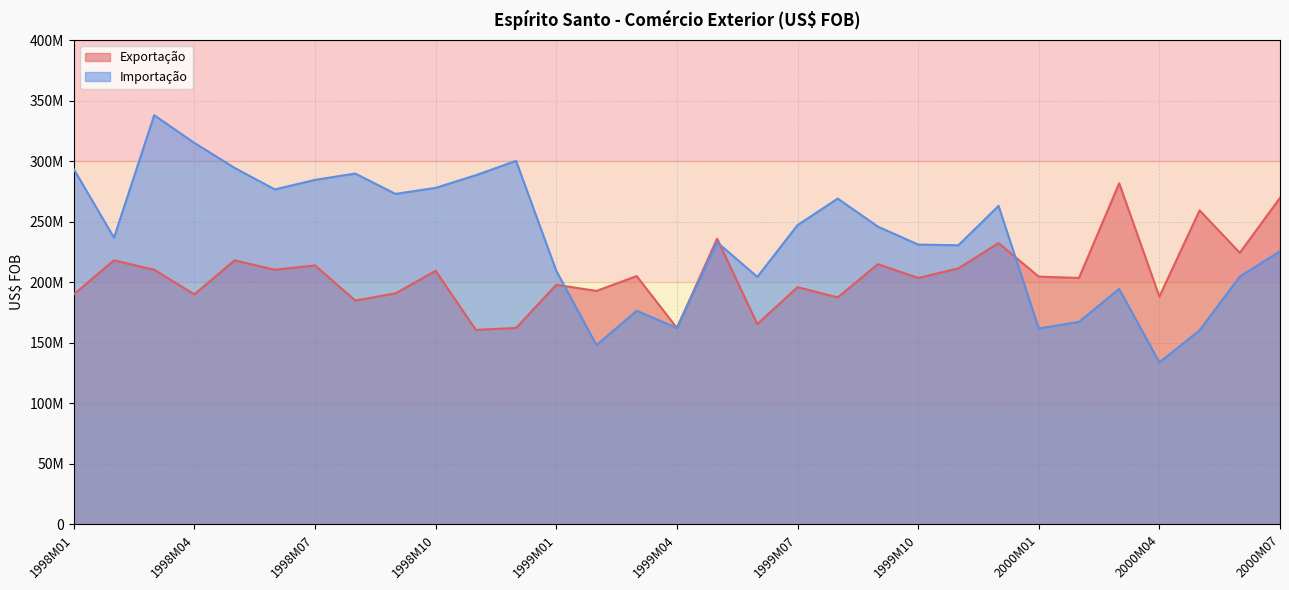

True or false: Exportação has more than 2 points higher than both neighbors.

True